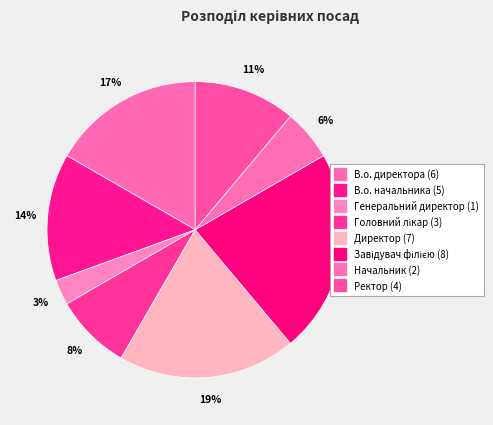

How many slices are in this pie chart?

8